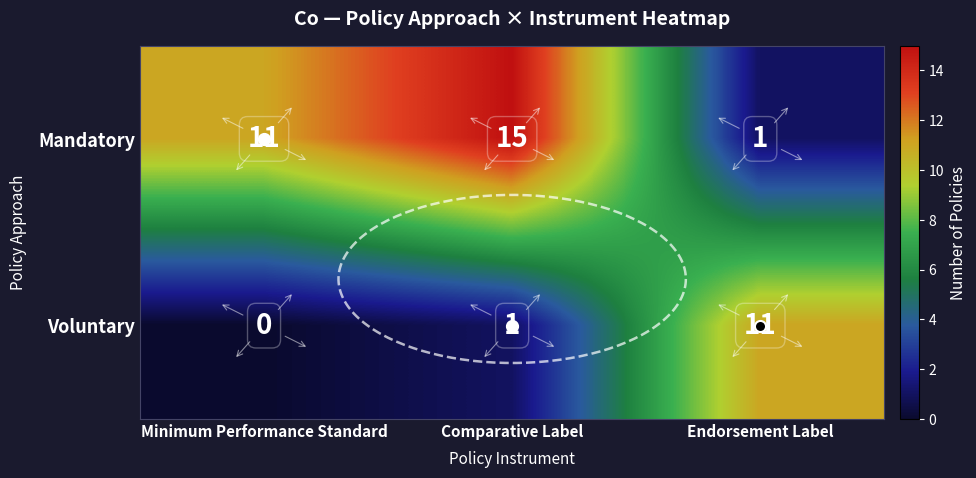

Which label corresponds to the smallest value in the chart?

Minimum Performance Standard